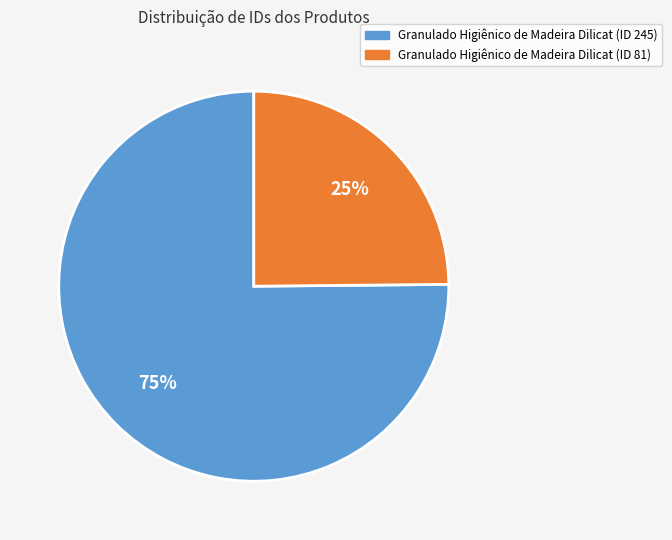

Which category has the smallest portion of the pie?

Granulado Higiênico de Madeira Dilicat (ID 81)